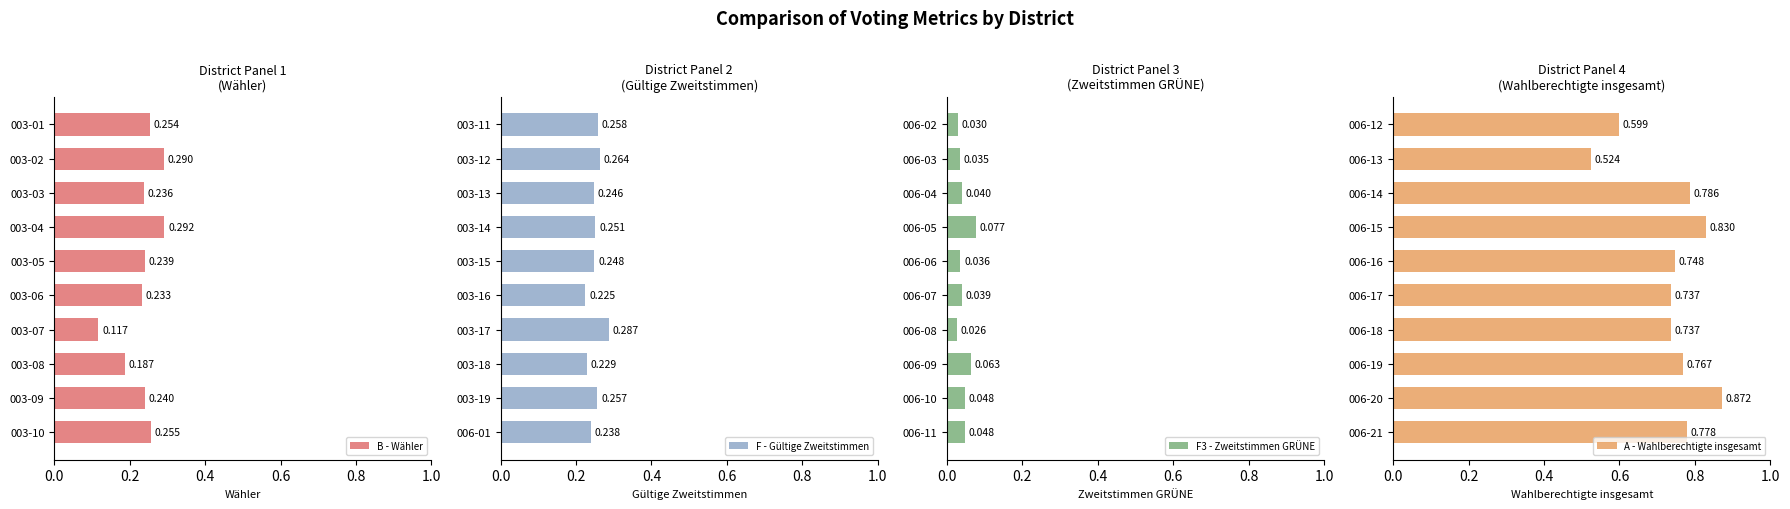

Which category has the highest value in the B - Wähler series?

003-04